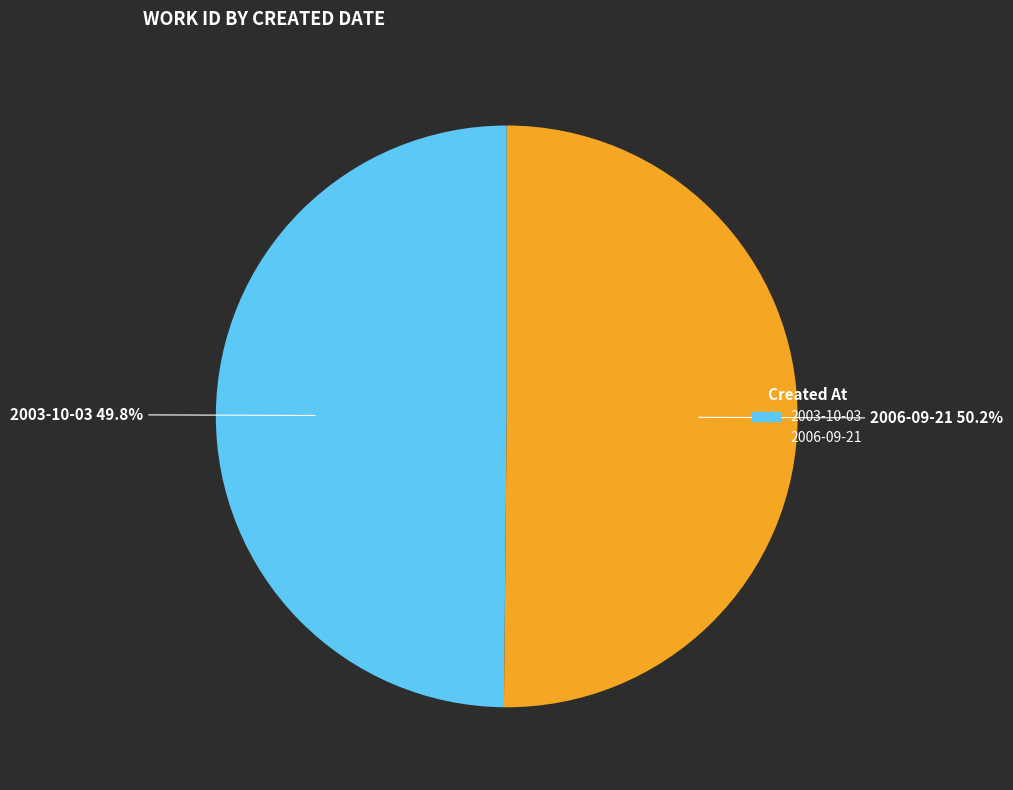

How many segments does this pie chart have?

2